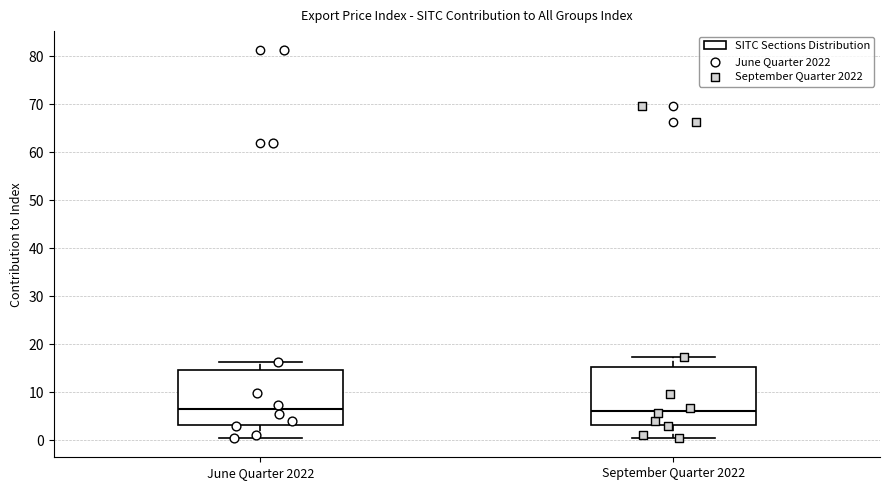

Where is the upper edge of the box for September Quarter 2022 on the y-axis? The values are not printed on the chart, so give them approximately, as read against the axis.

15